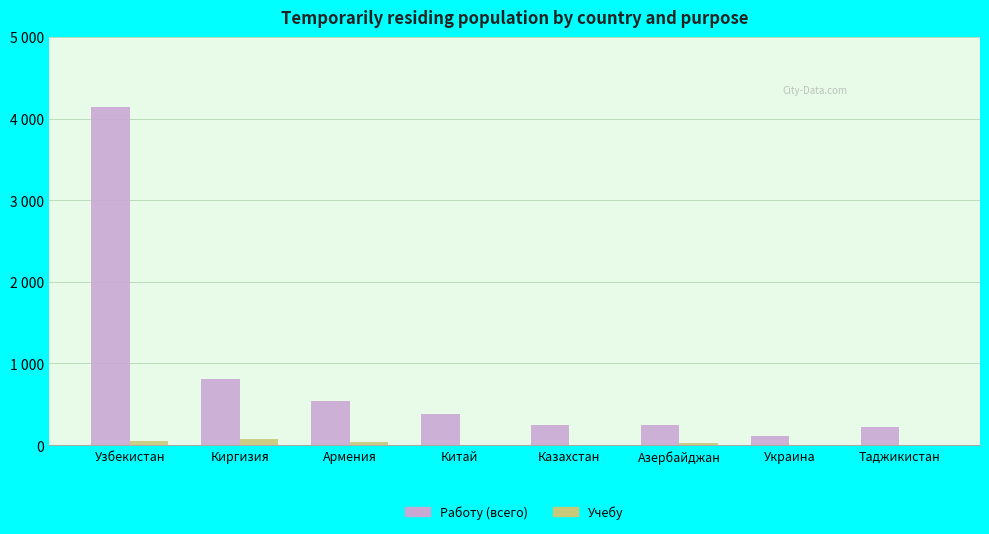

Are the bars horizontal?

No